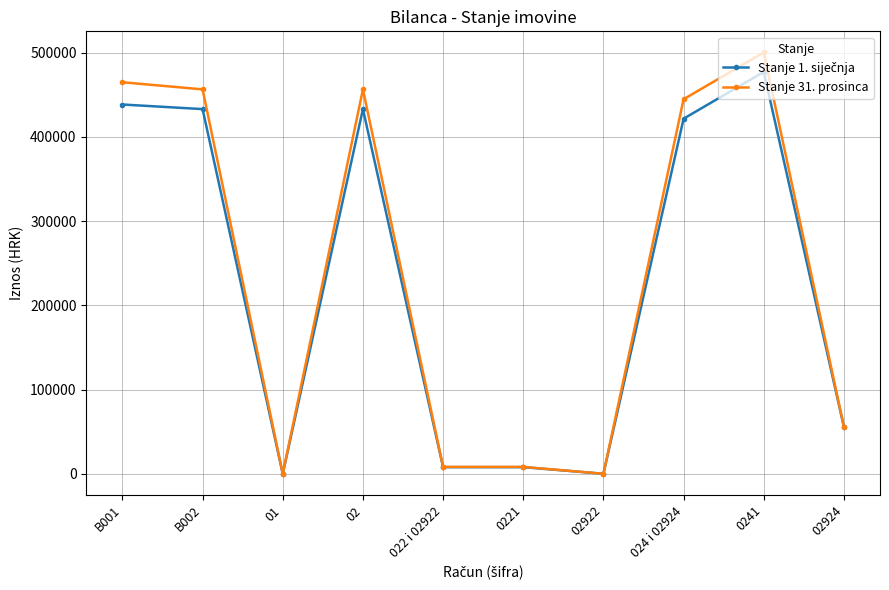

True or false: Stanje 31. prosinca has more than 1 points higher than both neighbors.

True